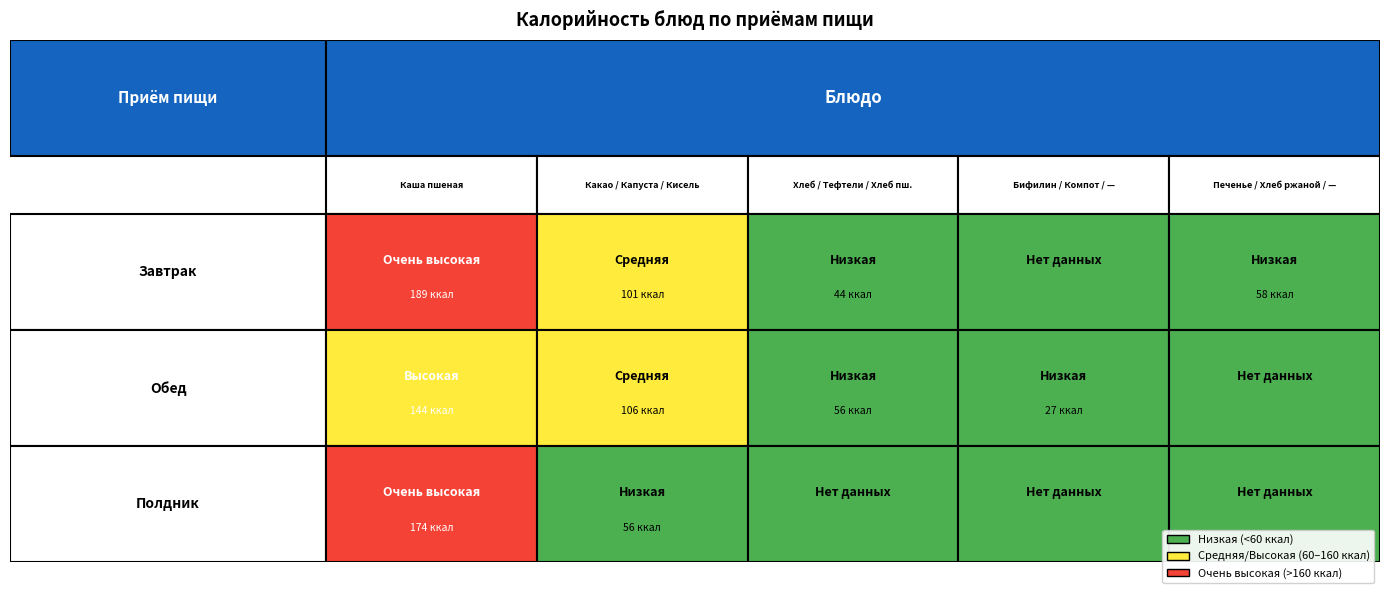

Reading left to right, transcribe all the data shown in this chart.

Каша пшеная: 0=189	1=101	2=44	3=0	4=58
Суп лапша на к/б: 0=144	1=106	2=56	3=27	4=0
Сырники из творога: 0=174	1=56	2=0	3=0	4=0